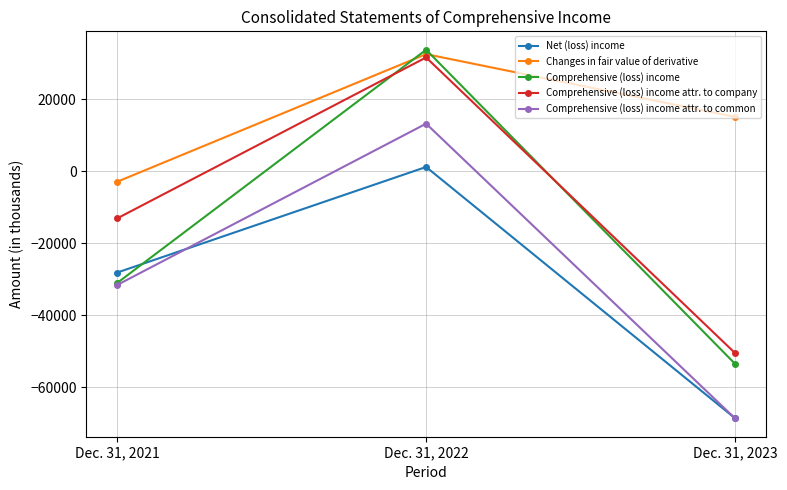

Where is Comprehensive (loss) income attr. to common nearest to the value -27680?

Dec. 31, 2021